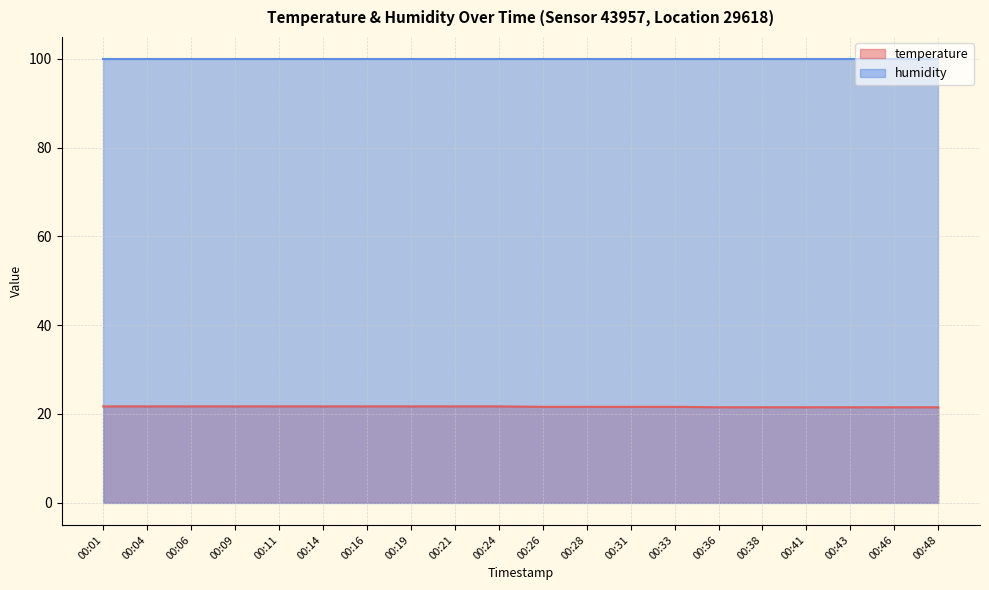

Count the number of data series in this chart.

2